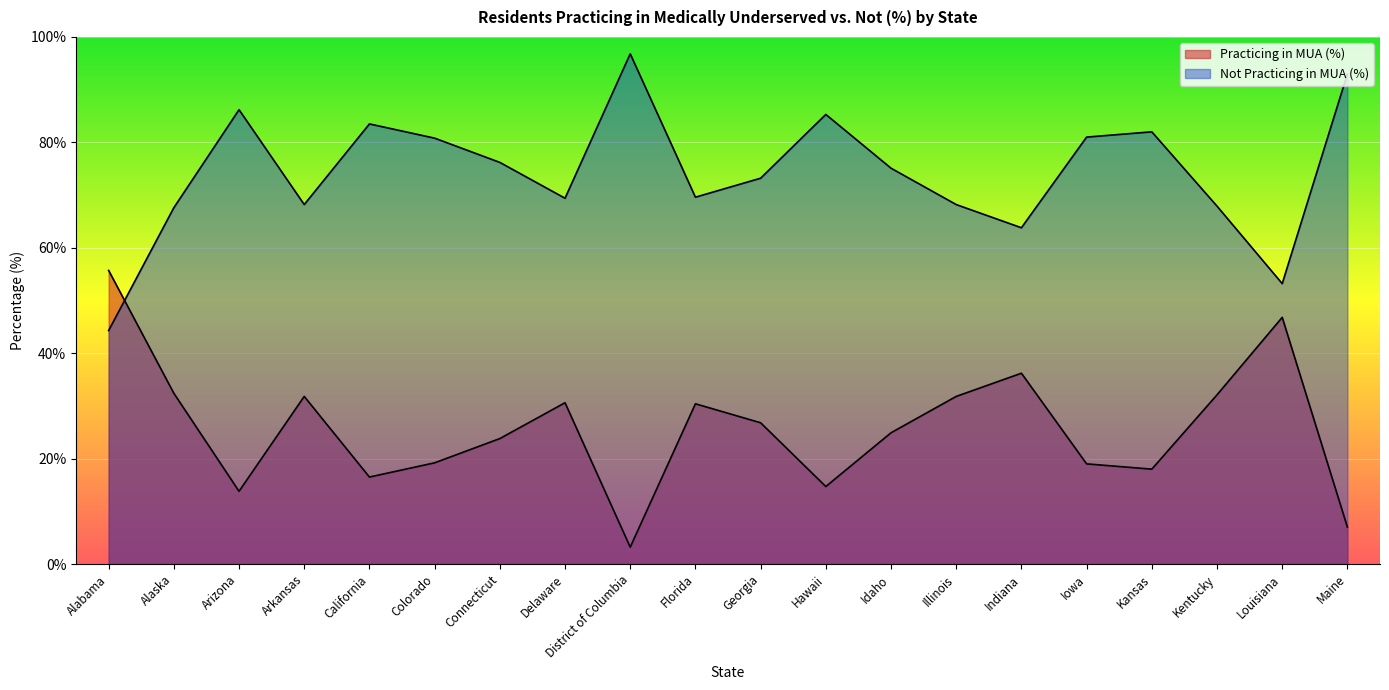

Reading left to right, transcribe all the data shown in this chart.

Practicing in MUA (%): Alabama=55.7	Alaska=32.4	Arizona=13.8	Arkansas=31.8	California=16.5	Colorado=19.2	Connecticut=23.8	Delaware=30.6	District of Columbia=3.2	Florida=30.4	Georgia=26.8	Hawaii=14.7	Idaho=24.9	Illinois=31.8	Indiana=36.2	Iowa=19.0	Kansas=18.0	Kentucky=32.1	Louisiana=46.8	Maine=7.0
Not Practicing in MUA (%): Alabama=44.3	Alaska=67.6	Arizona=86.2	Arkansas=68.2	California=83.5	Colorado=80.8	Connecticut=76.2	Delaware=69.4	District of Columbia=96.8	Florida=69.6	Georgia=73.2	Hawaii=85.3	Idaho=75.1	Illinois=68.2	Indiana=63.8	Iowa=81.0	Kansas=82.0	Kentucky=67.9	Louisiana=53.2	Maine=93.0